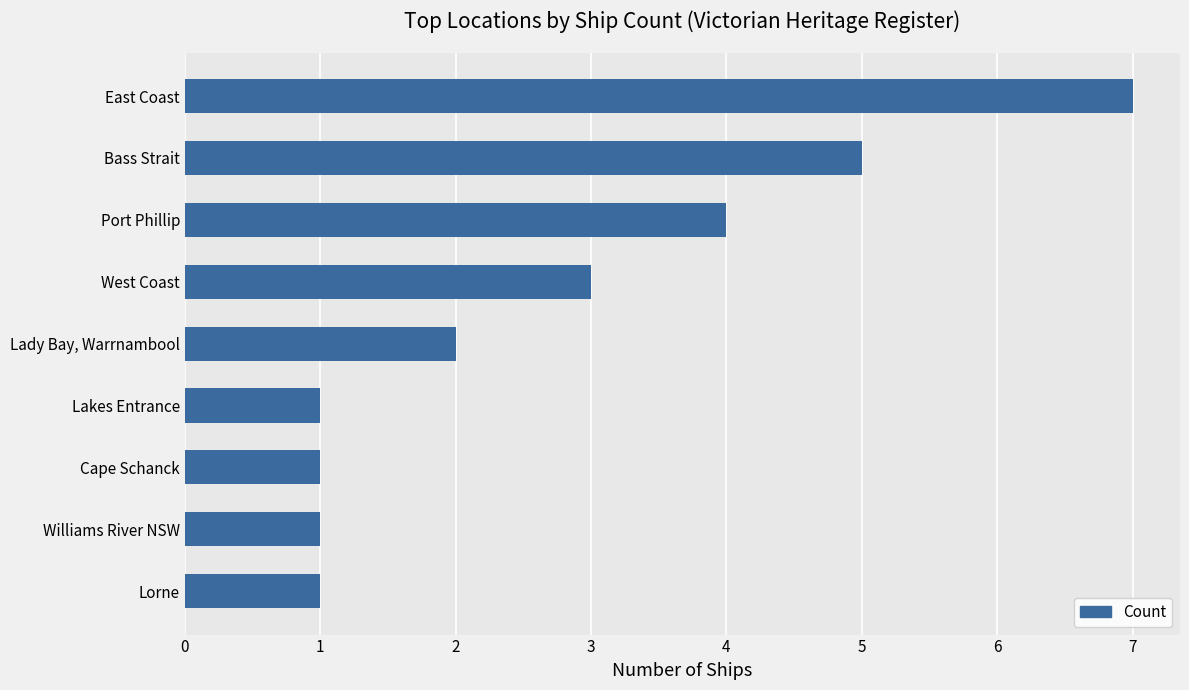

What is the change in value from East Coast to Lorne?

-6